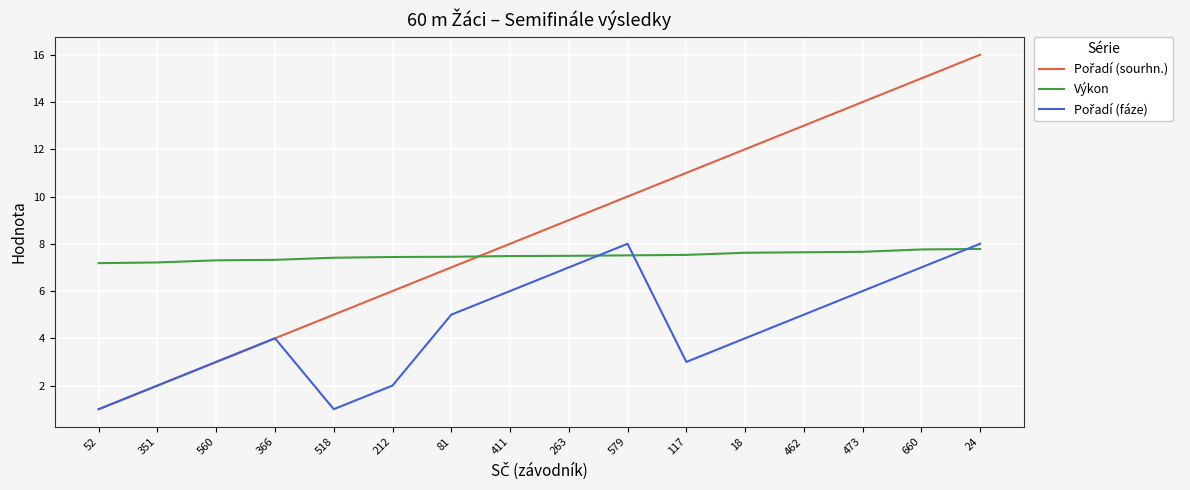

What position from the right is 263?

8